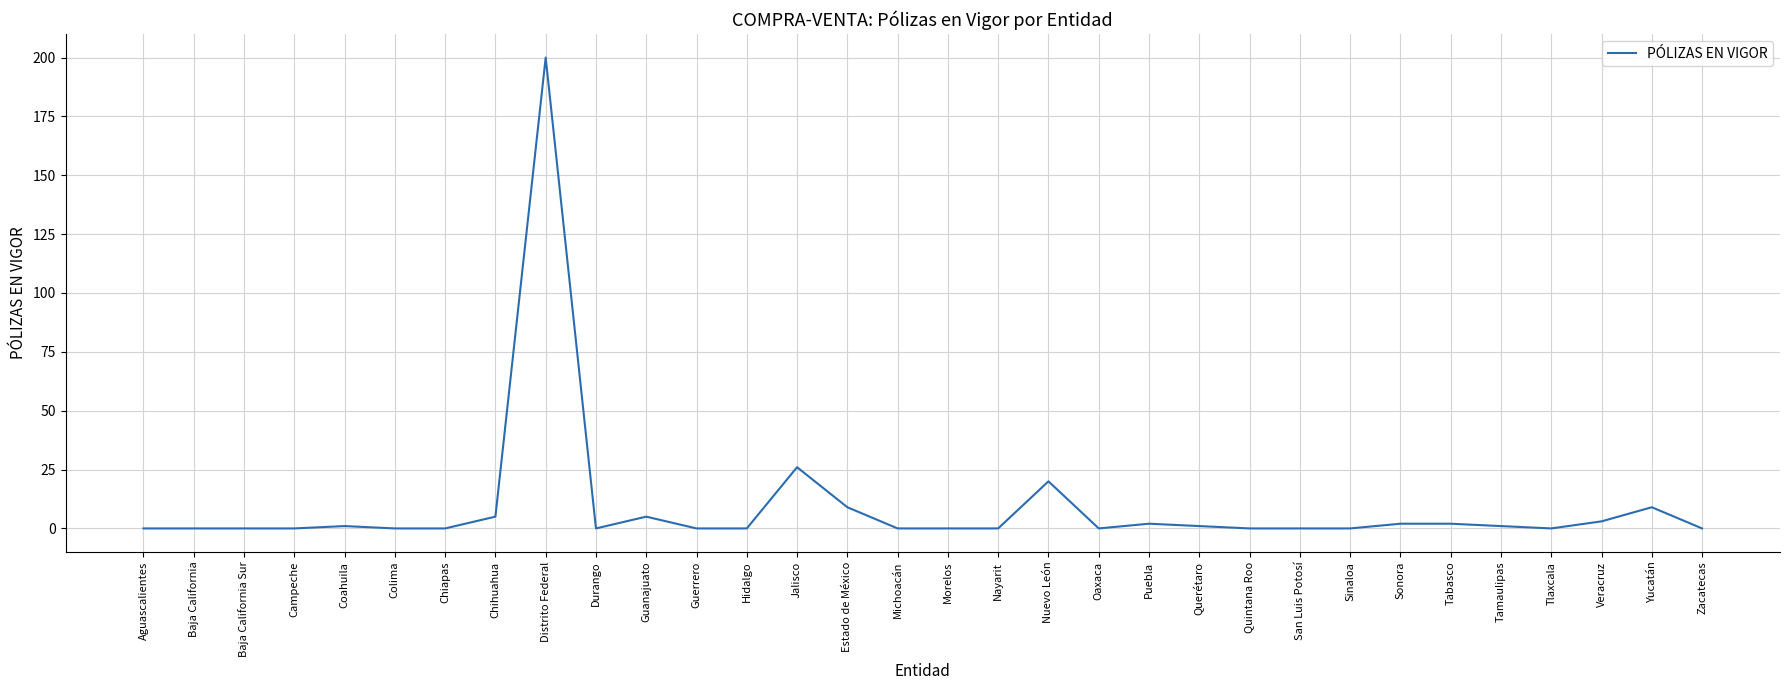

Where is the data nearest to the value 100?

Jalisco